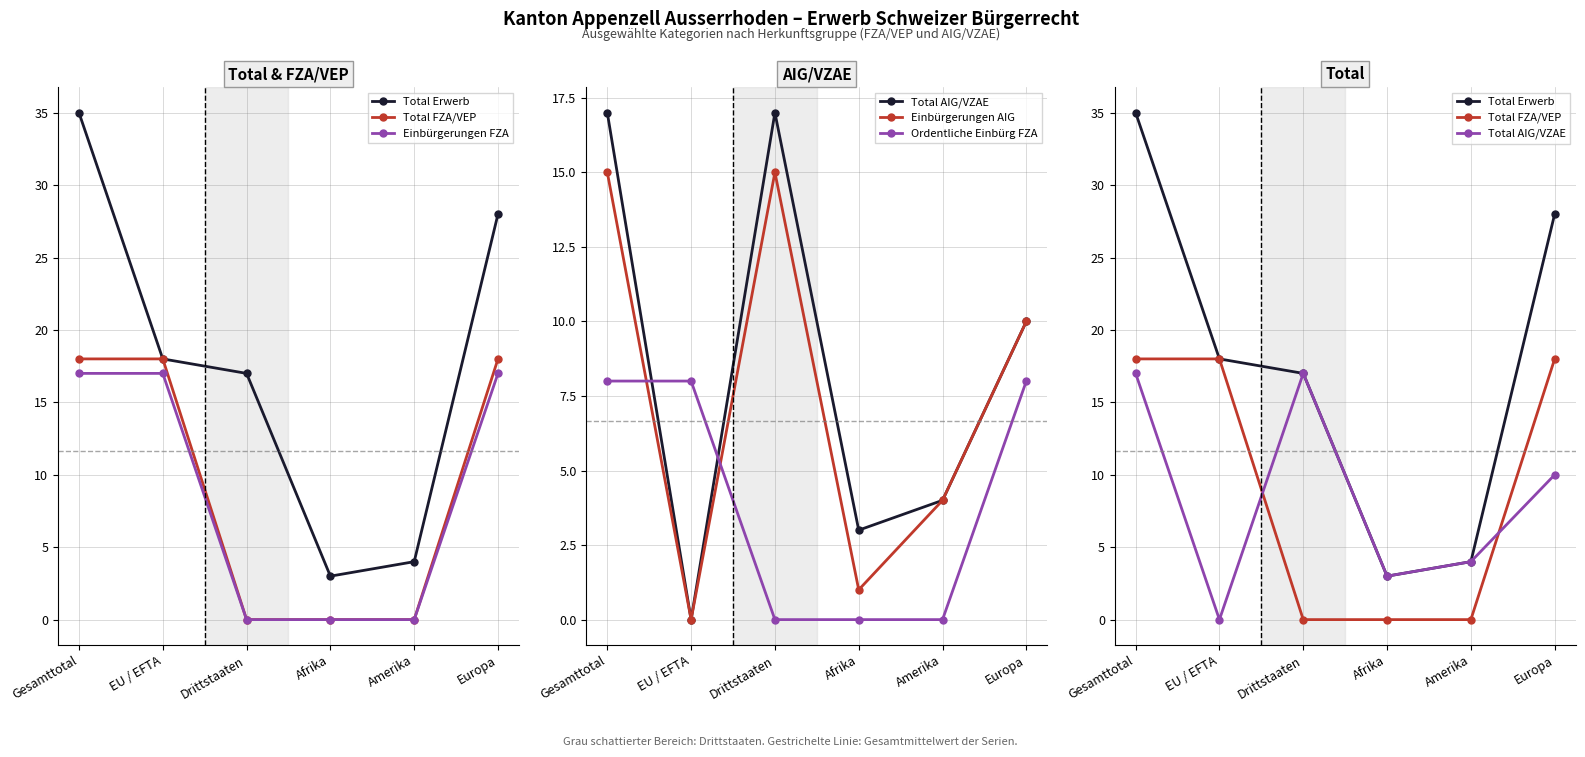

What is the sum of the Total Erwerb values at EU / EFTA and Drittstaaten?

35